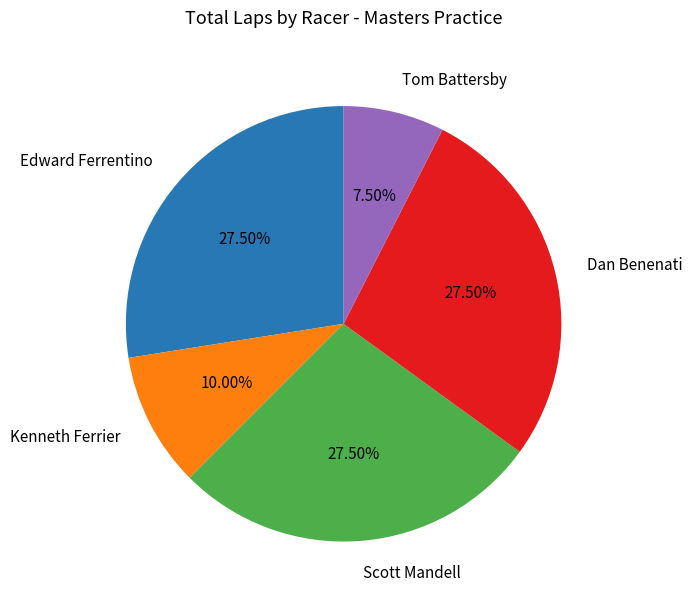

Does any single category account for the majority?

No